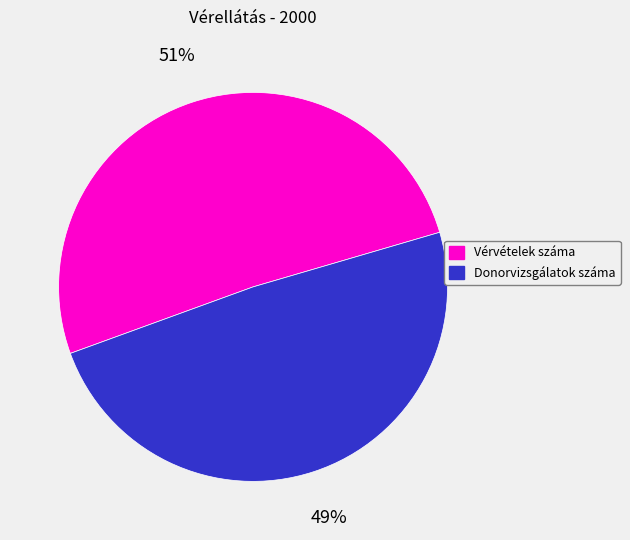

What percentage is the Donorvizsgálatok száma slice, to the nearest percent?

49%